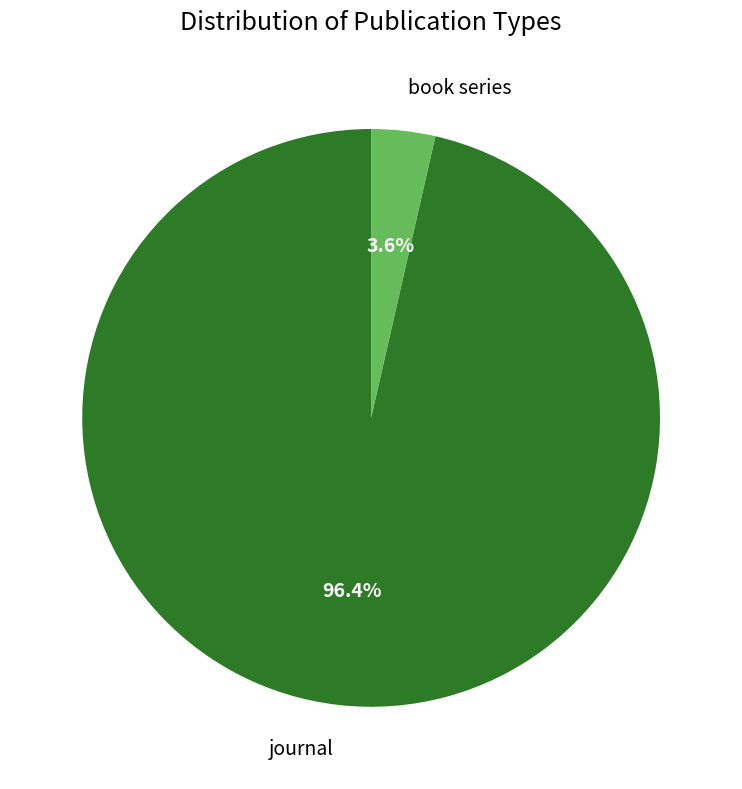

Between book series and journal, which is larger?

journal